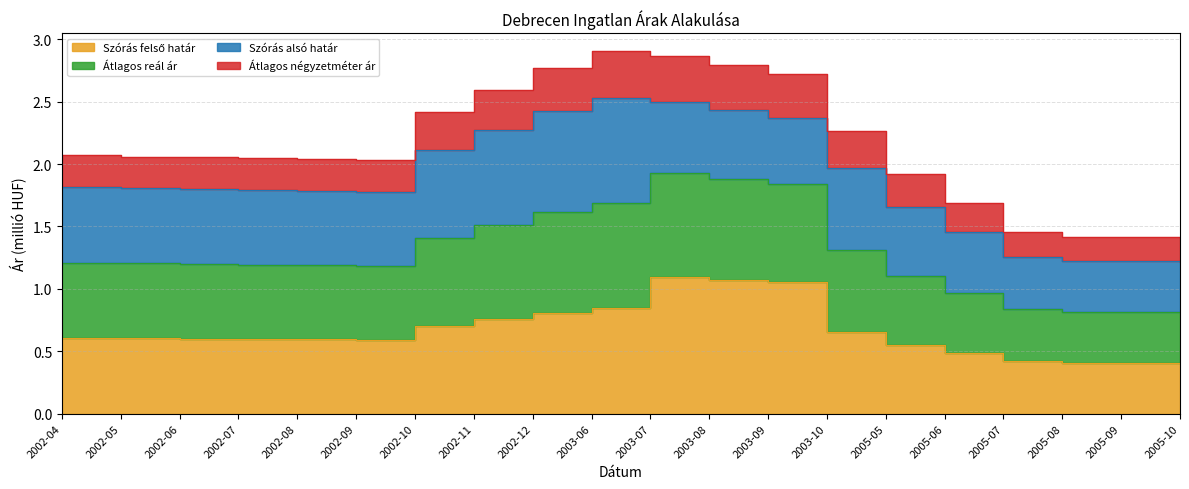

Where is Szórás felső határ nearest to the value 0?

2005-10